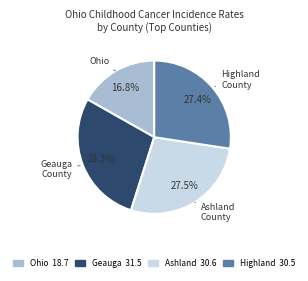

What is the ratio of the value at Ashland 30.6 to the value at Ohio 18.7?

1.6